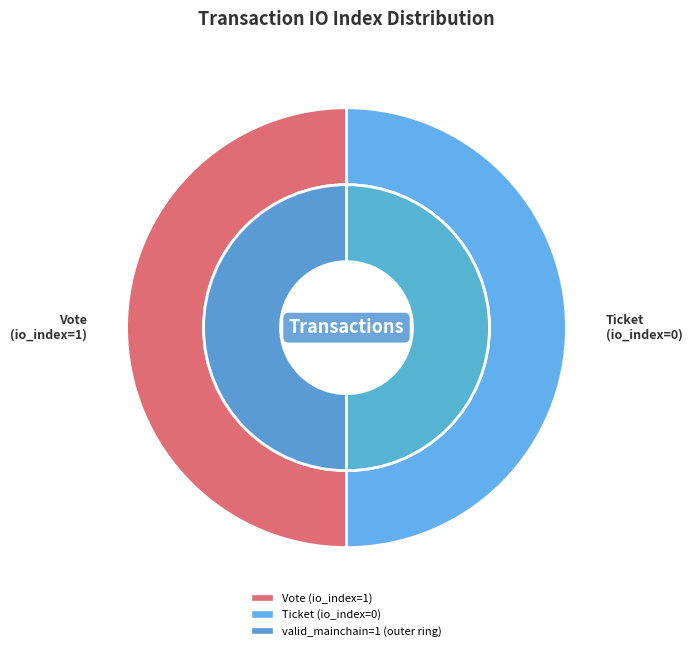

Is Ticket the majority of the pie?

No